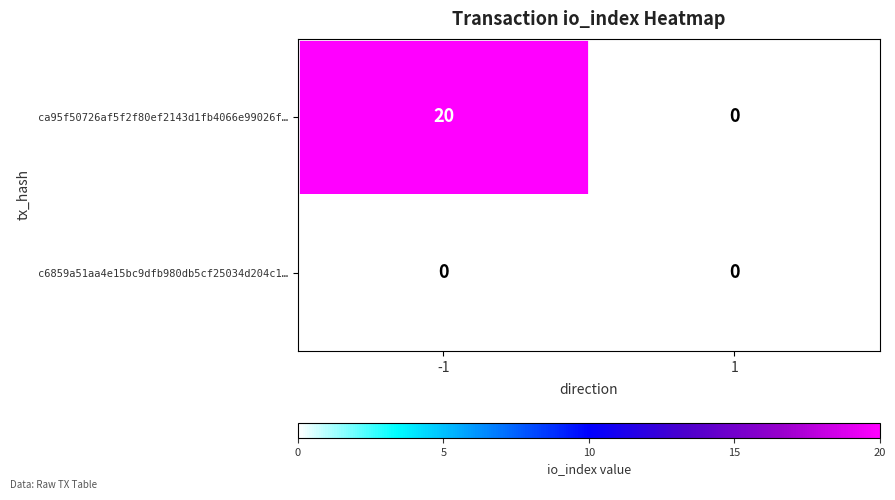

Which series has the largest range (max minus min)?

ca95f50726af5f2f80ef2143d1fb4066e99026f…